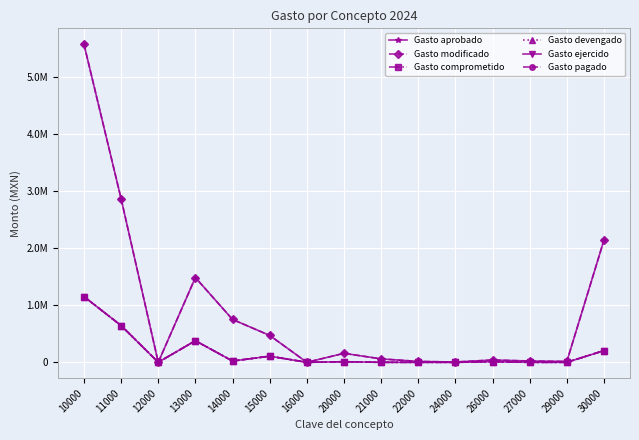

Does the chart have visible grid lines?

Yes